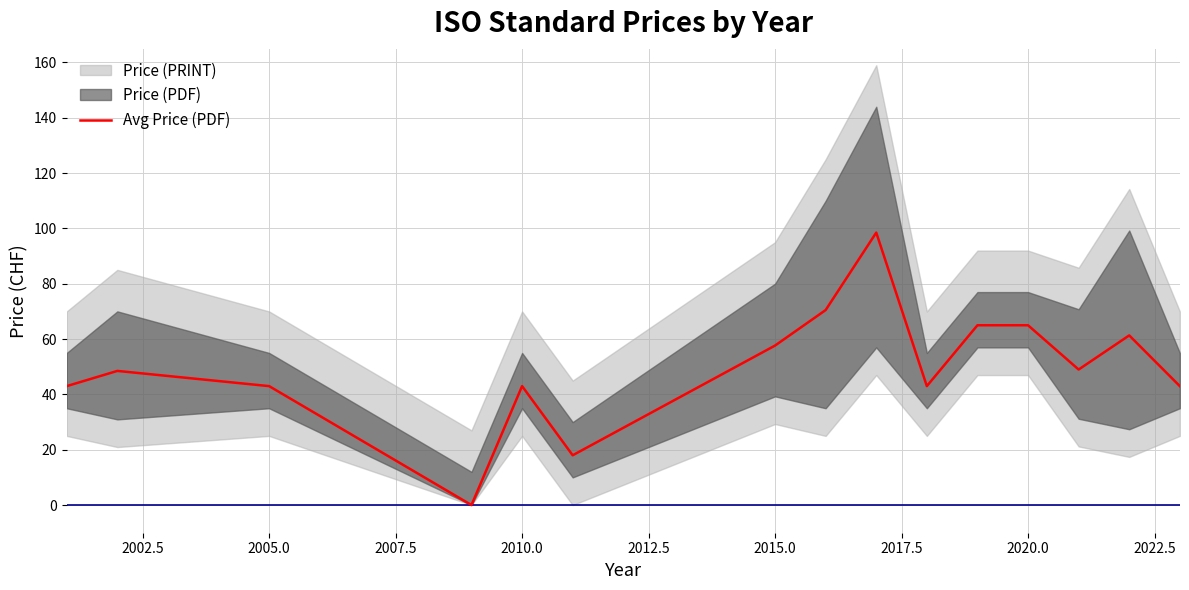

How many values exceed 48?

8